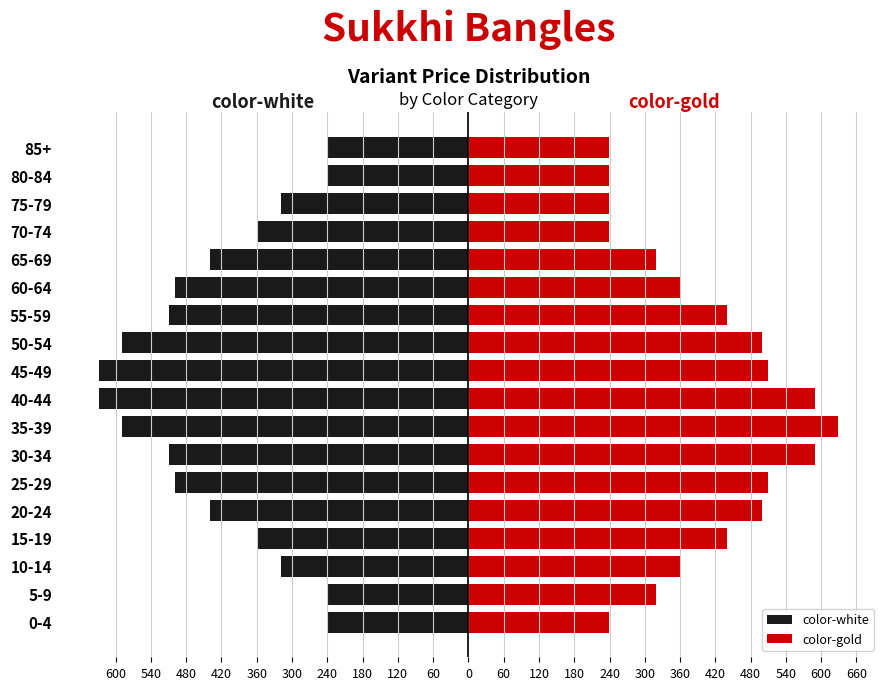

Is it true that color-white equals -793 at 25-29?

False